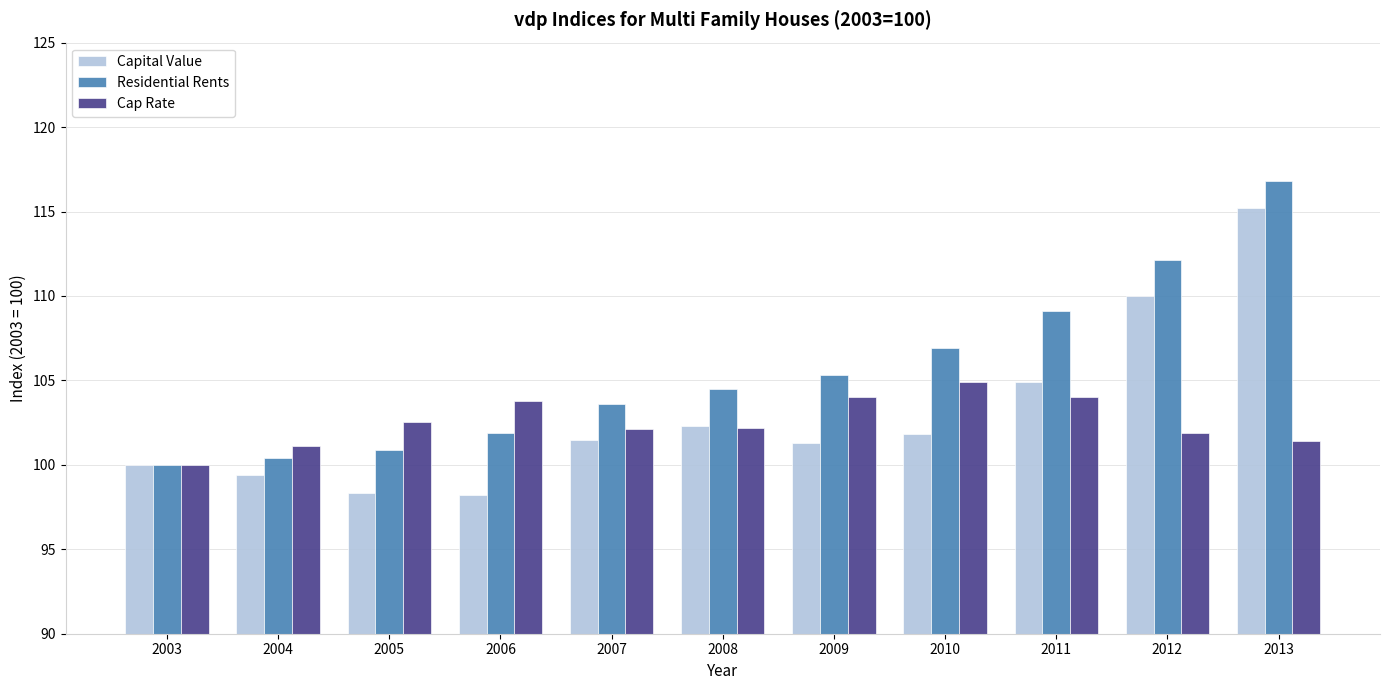

Between 2007 and 2011, which series saw the biggest shift?

Residential Rents